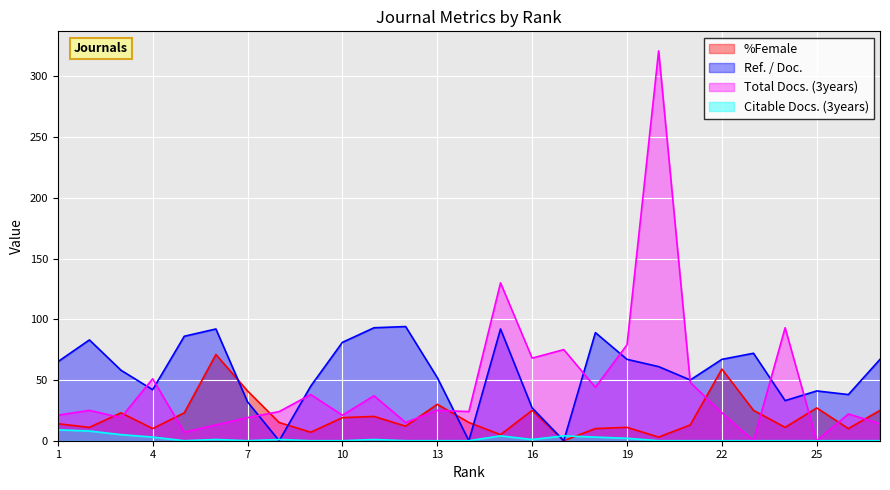

Is the value of %Female at 15 greater than the value of Total Docs. (3years) at 23?

Yes